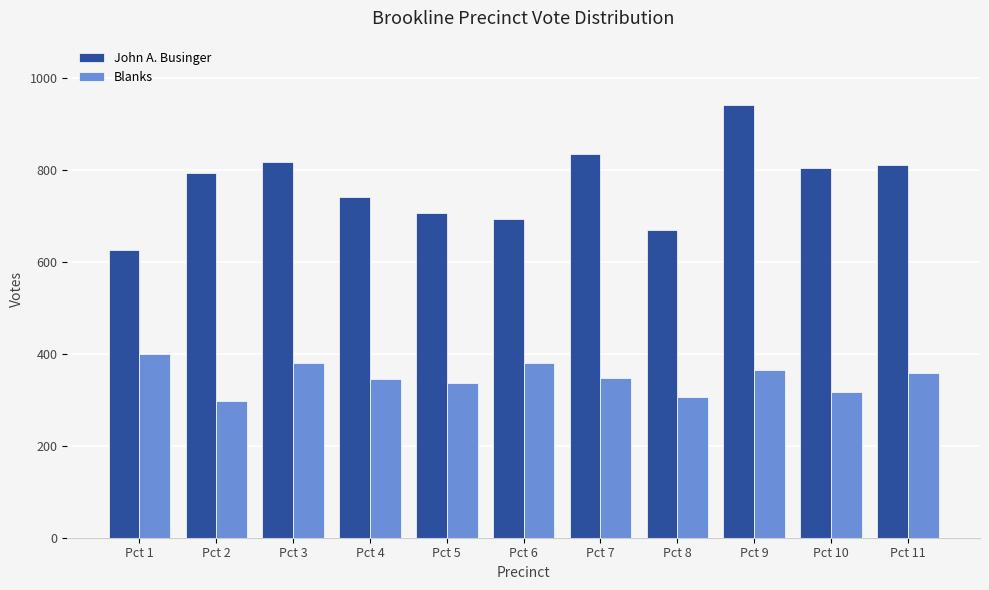

List the series in order of their overall mean, highest first.

John A. Businger, Blanks